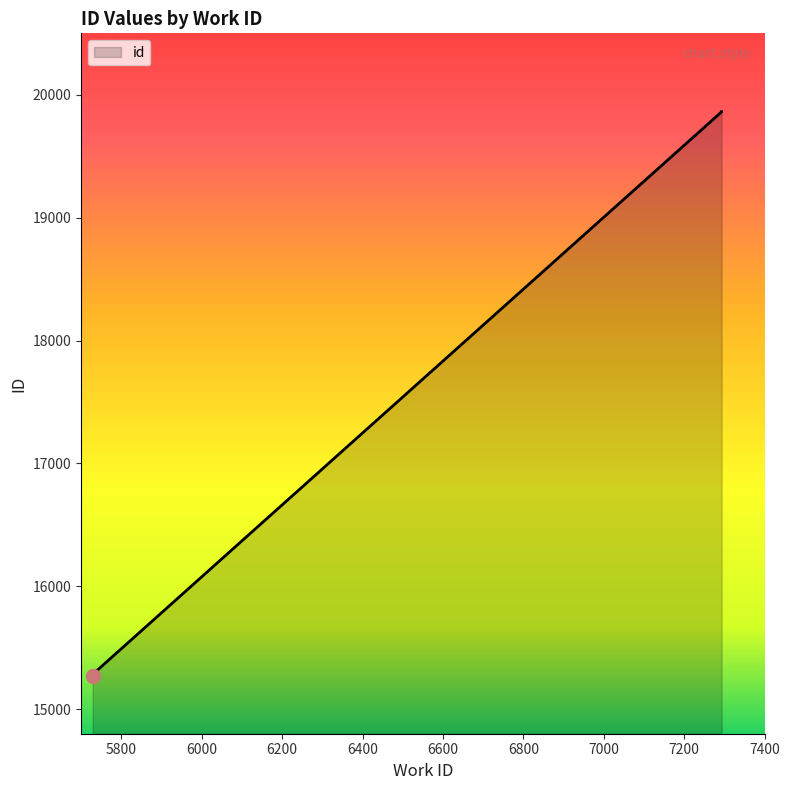

Reading left to right, what are all the values shown in this chart?

15268	15279	15286	15269	15270	15272	15281	15292	19861	19862